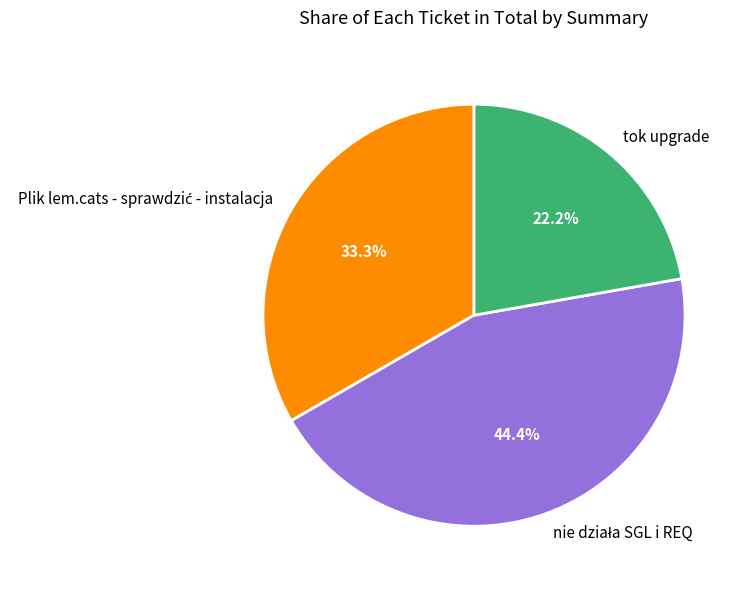

Does any single category account for the majority?

No